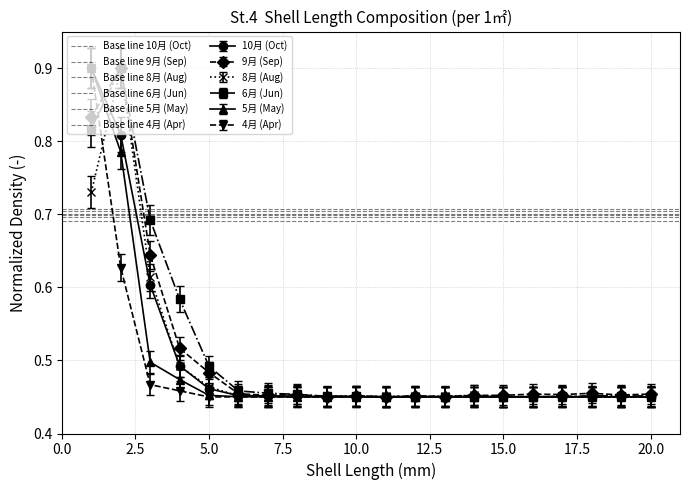

What is the value of the Base line 9月 (Sep) point at the 1st from the left?

0.7